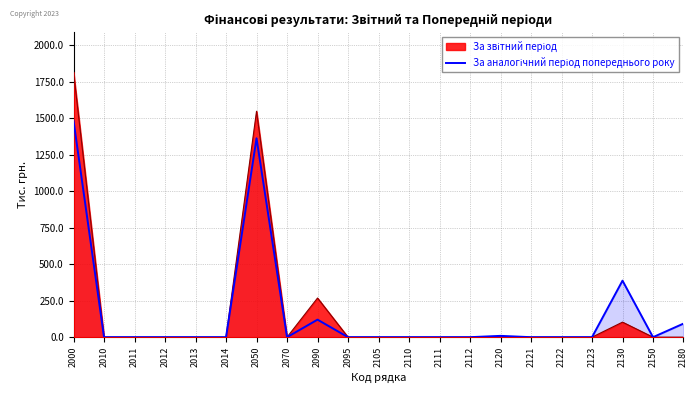

Reading right to left, extract all data points from this chart.

93	0	387	0	0	0	9	0	0	0	0	0	120	0	1362	0	0	0	0	0	1482